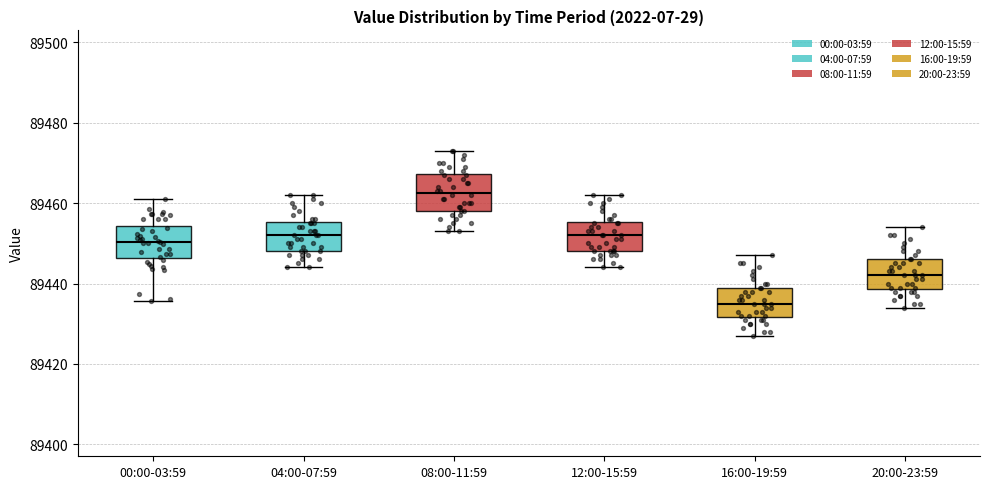

Where is the lower edge of the box for 12:00-15:59 on the y-axis? The values are not printed on the chart, so give them approximately, as read against the axis.

89448